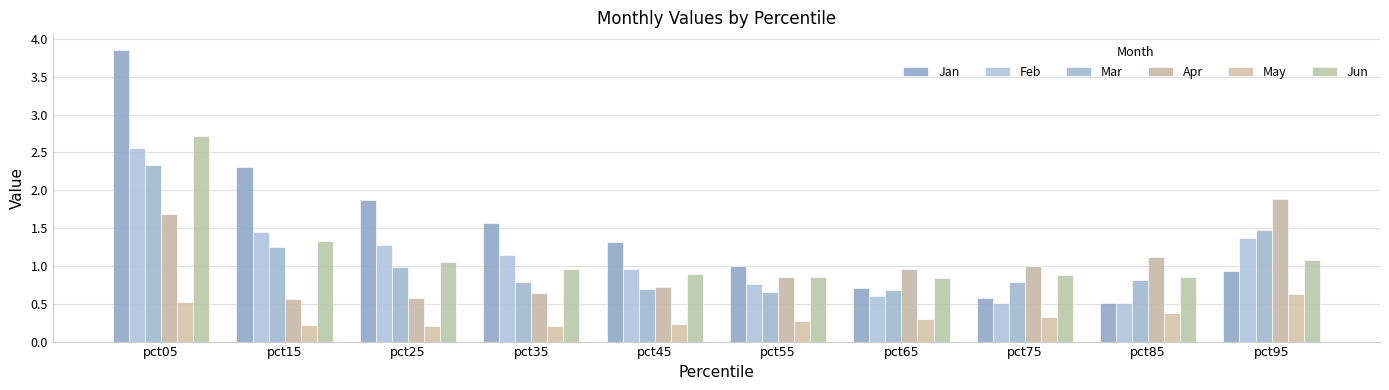

What is the maximum value shown in the chart?

3.9